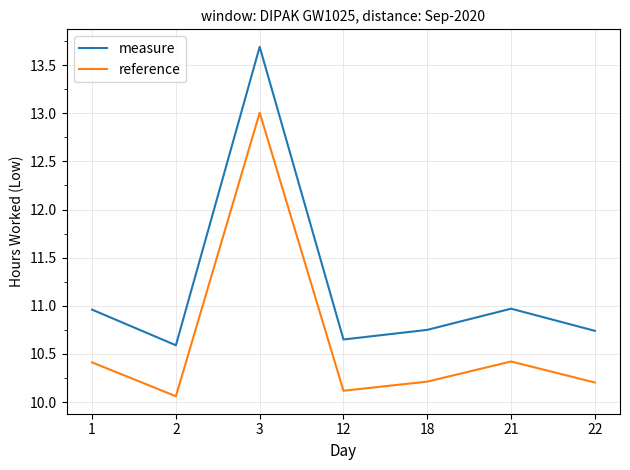

How many interior local peaks does the reference series have?

2